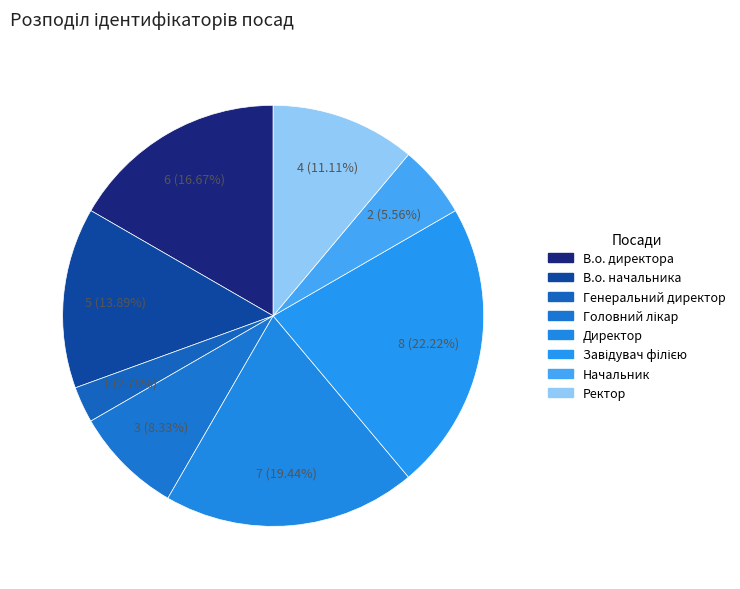

Is В.о. начальника the majority of the pie?

No